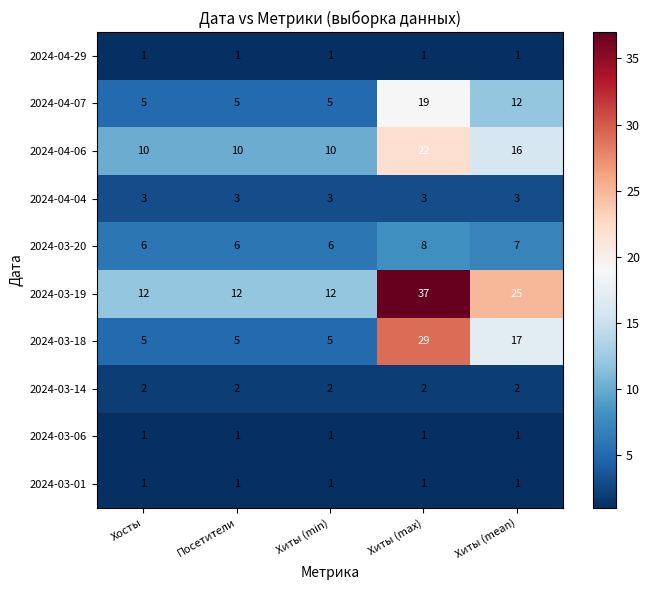

How many distinct data groups are displayed?

10